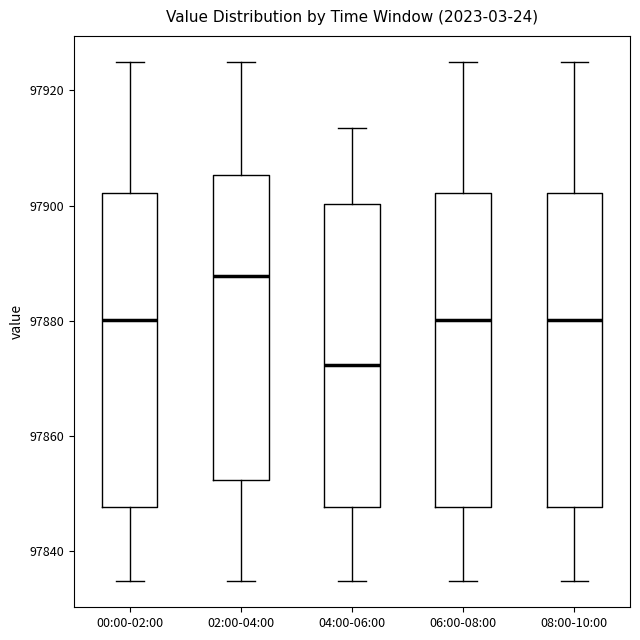

Reading left to right, read every box against the y-axis: the position of its median line, the range the box covers, and the ends of its whiskers. The values are not printed on the chart, so give them approximately, as read against the axis.

00:00-02:00: median 97880, box 97848 to 97902, whiskers 97834 to 97924
02:00-04:00: median 97888, box 97852 to 97906, whiskers 97834 to 97924
04:00-06:00: median 97872, box 97848 to 97900, whiskers 97834 to 97914
06:00-08:00: median 97880, box 97848 to 97902, whiskers 97834 to 97924
08:00-10:00: median 97880, box 97848 to 97902, whiskers 97834 to 97924